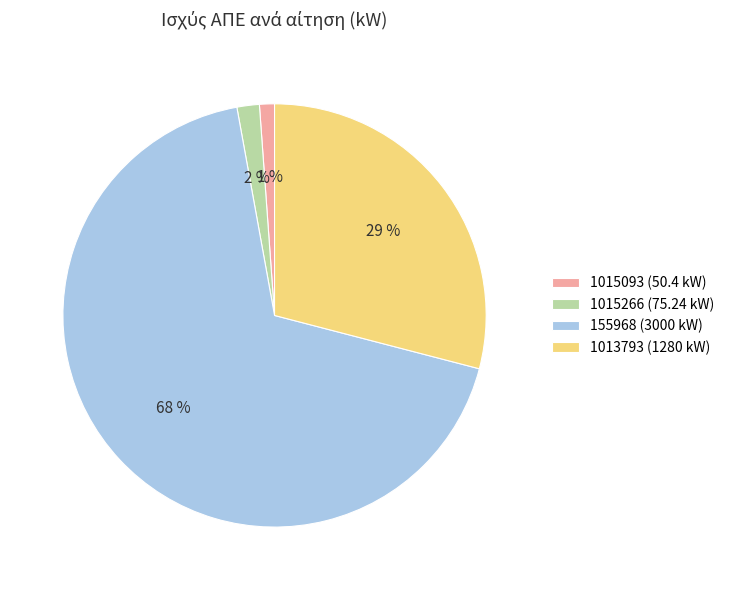

Is the sum of 155968 (3000 kW) and 1015266 (75.24 kW) greater than half?

Yes